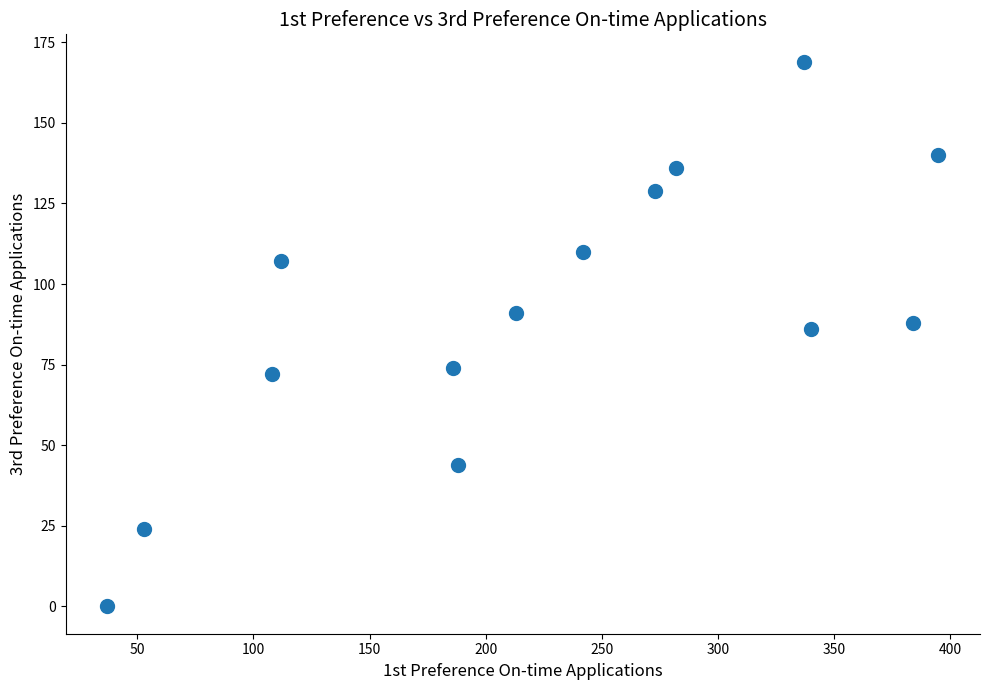

What is the range of Y values (max minus min)?

169